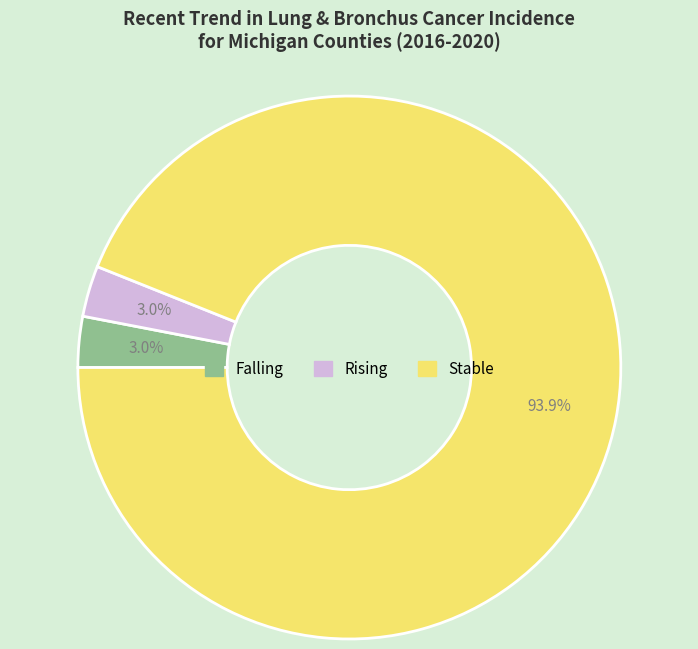

To the nearest percent, what is the average slice percentage?

33%